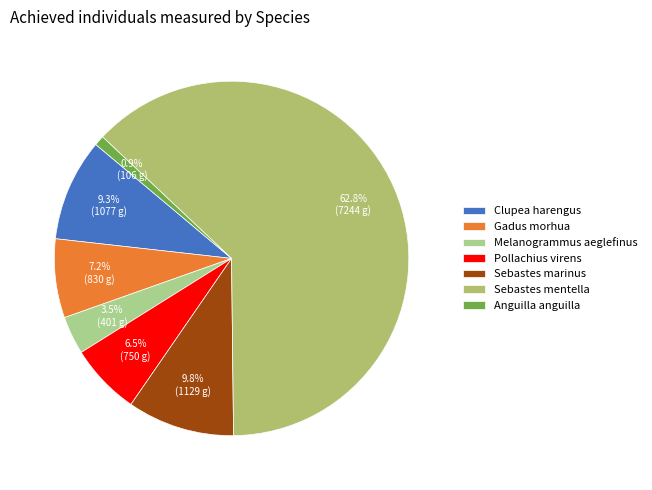

What percentage is the Clupea harengus slice, to the nearest percent?

9%